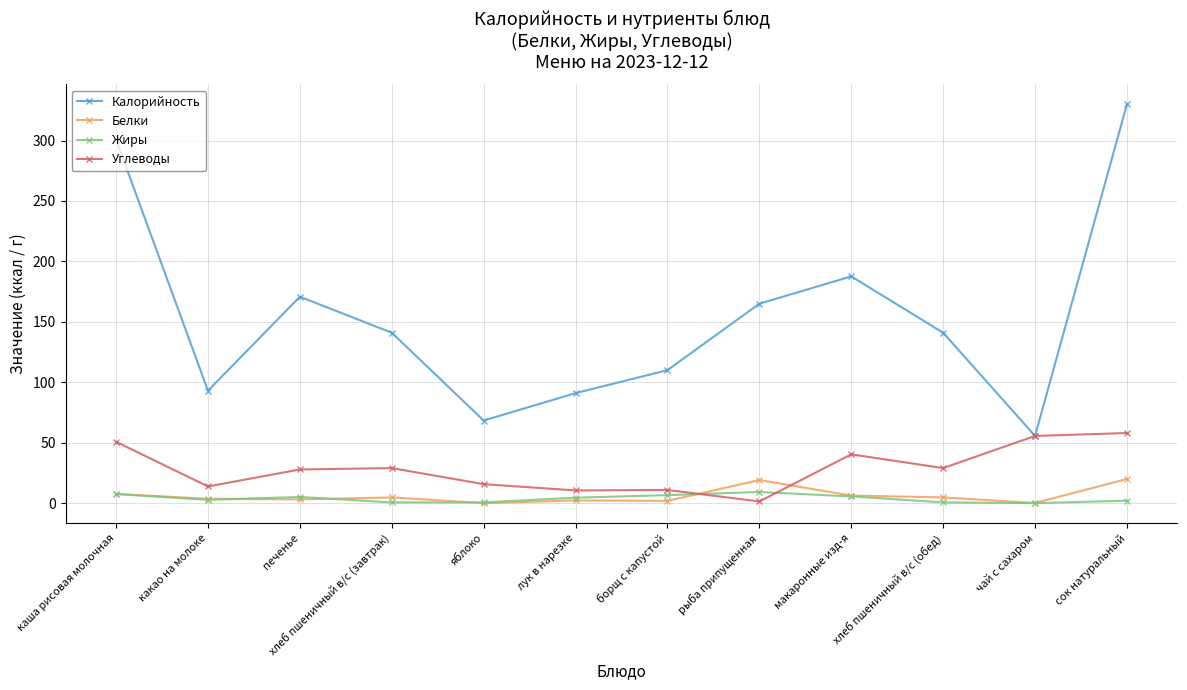

Does the chart have visible grid lines?

Yes